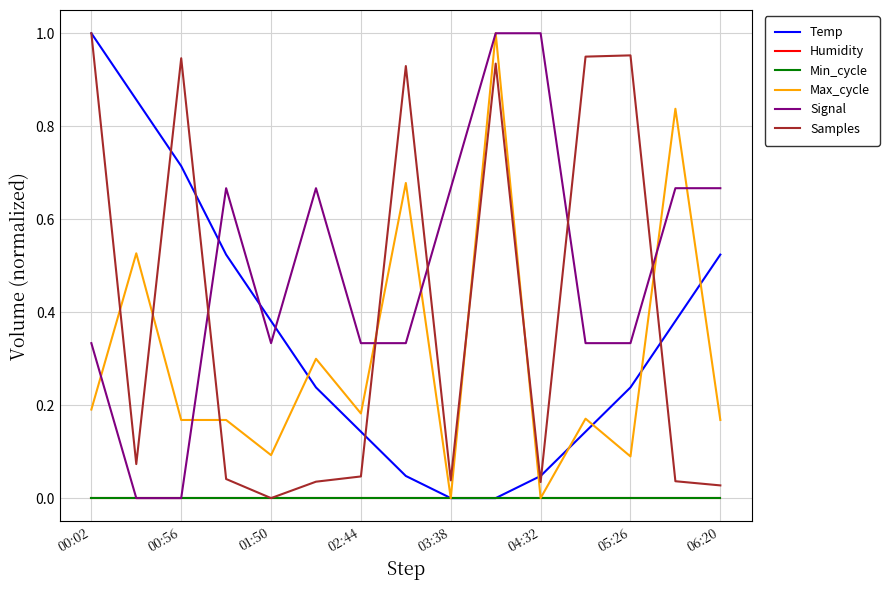

Does the chart have visible grid lines?

Yes